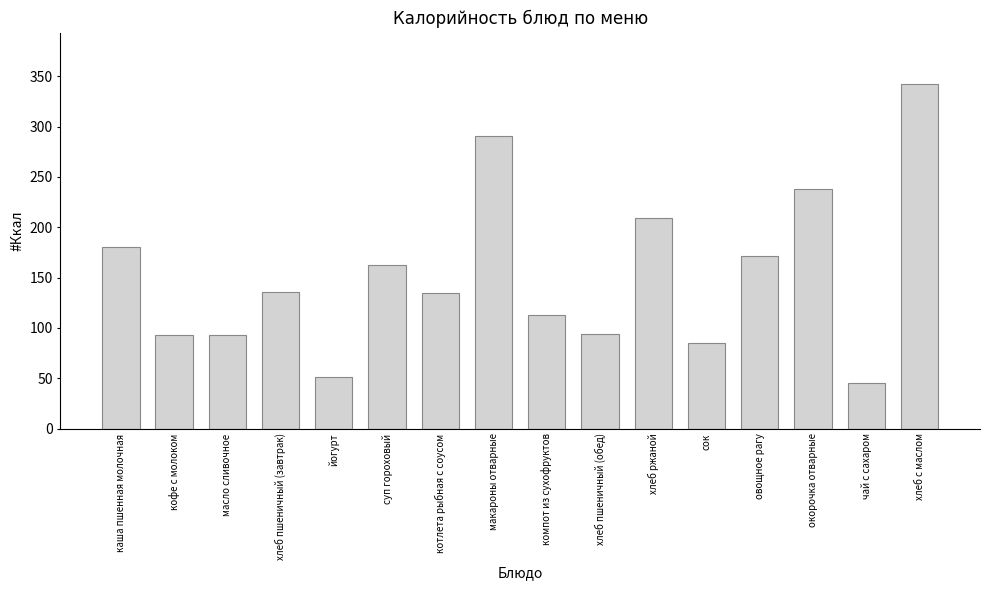

Count the number of data series in this chart.

1